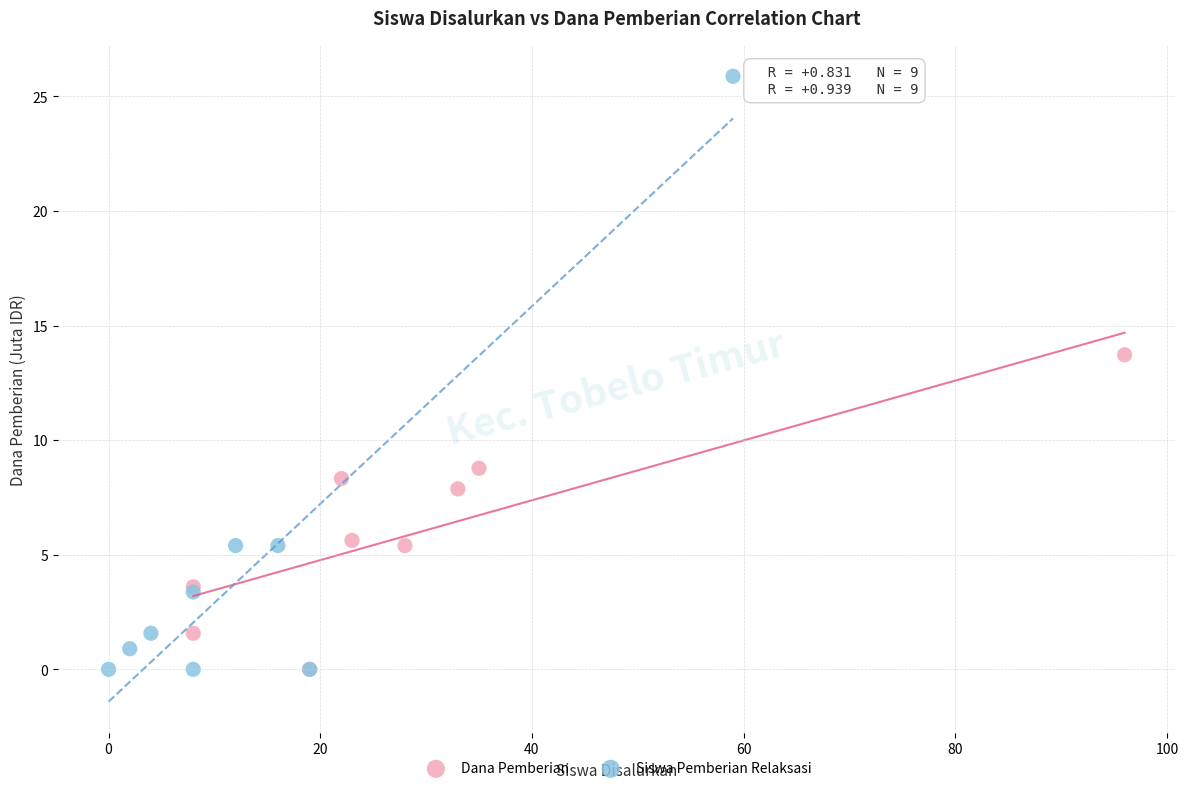

Which series reaches the maximum Y coordinate?

Siswa Pemberian Relaksasi